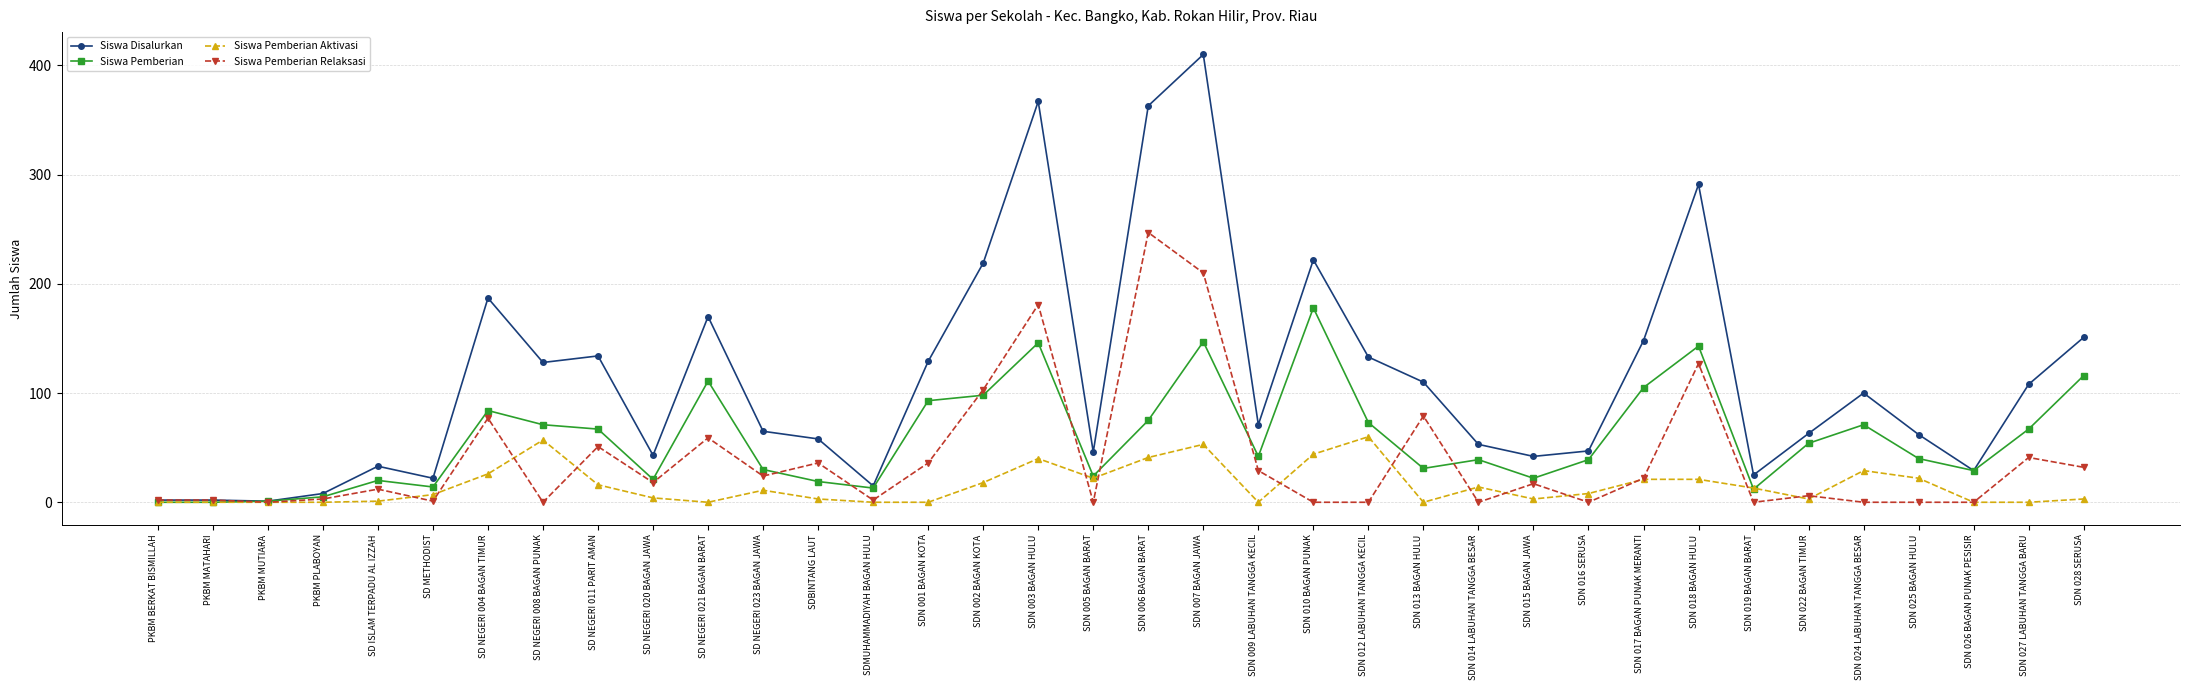

What is the average value of the Siswa Pemberian Relaksasi series?

39